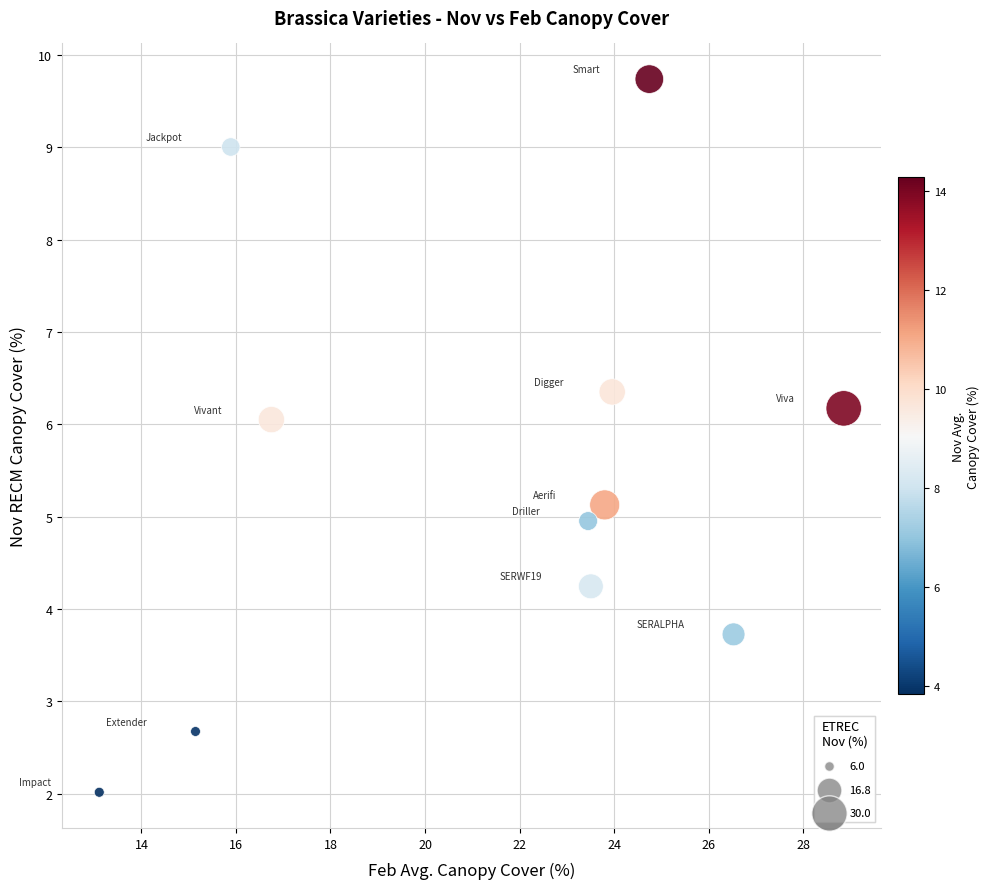

What is the average Y value?

5.5